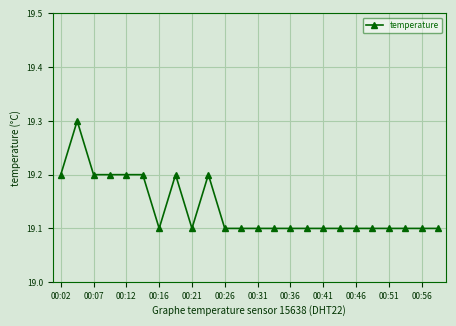

How many values are between 19 and 20?

24